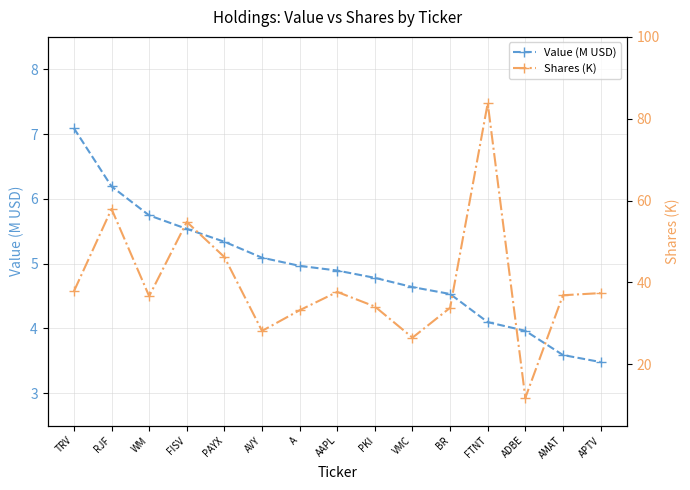

At which label does Value (M USD) first exceed 4?

TRV